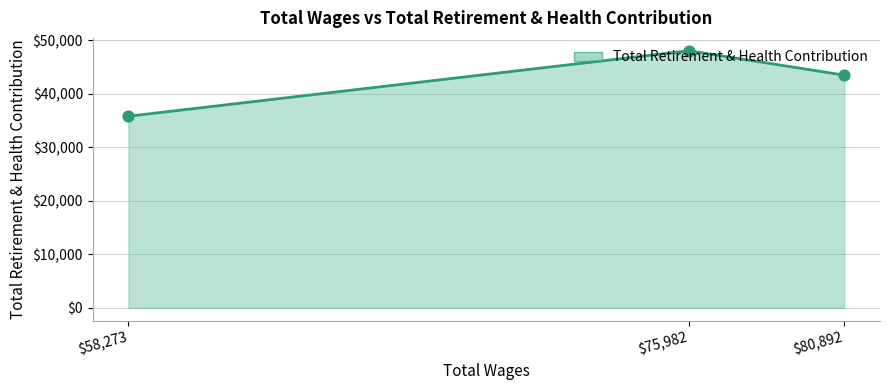

Where is the data nearest to the value 41932?

$80,892